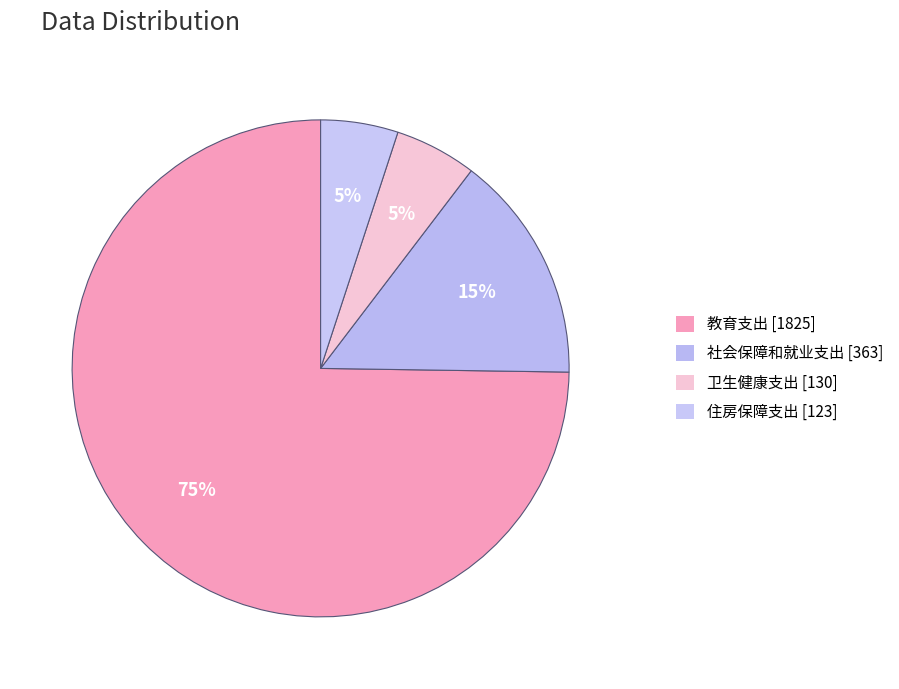

How many segments does this pie chart have?

4